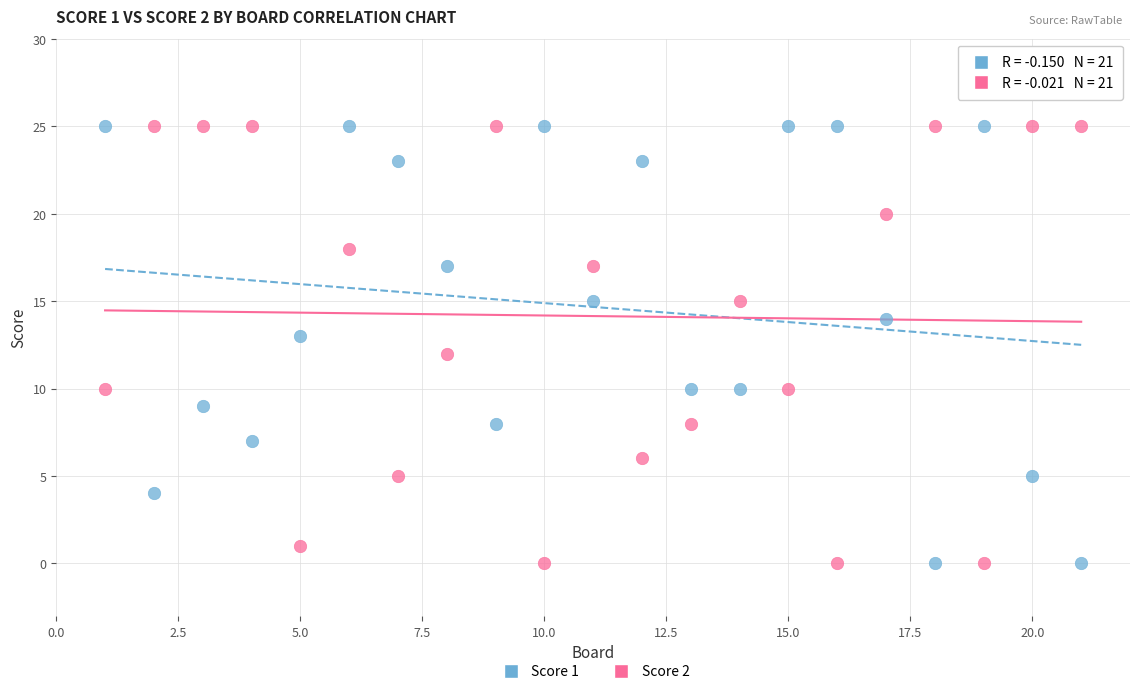

What is the X range (max minus min) for the scatter plot?

20